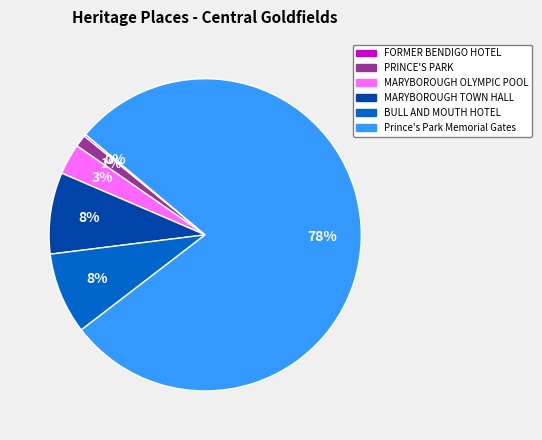

To the nearest percent, what is the average slice percentage?

17%